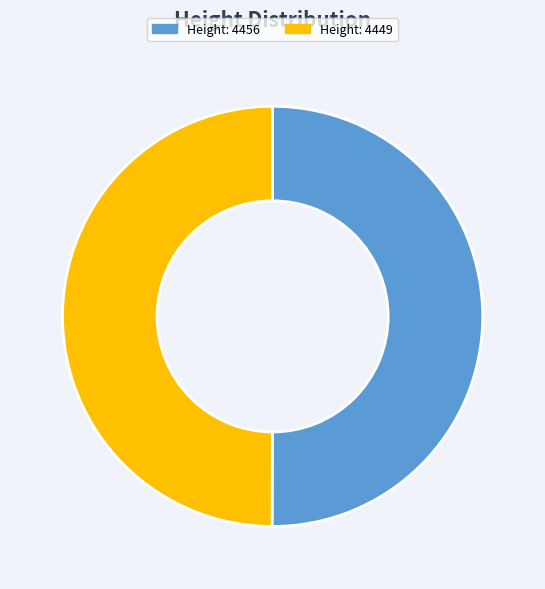

Do Height: 4456 and Height: 4449 together represent more than half of the pie?

Yes